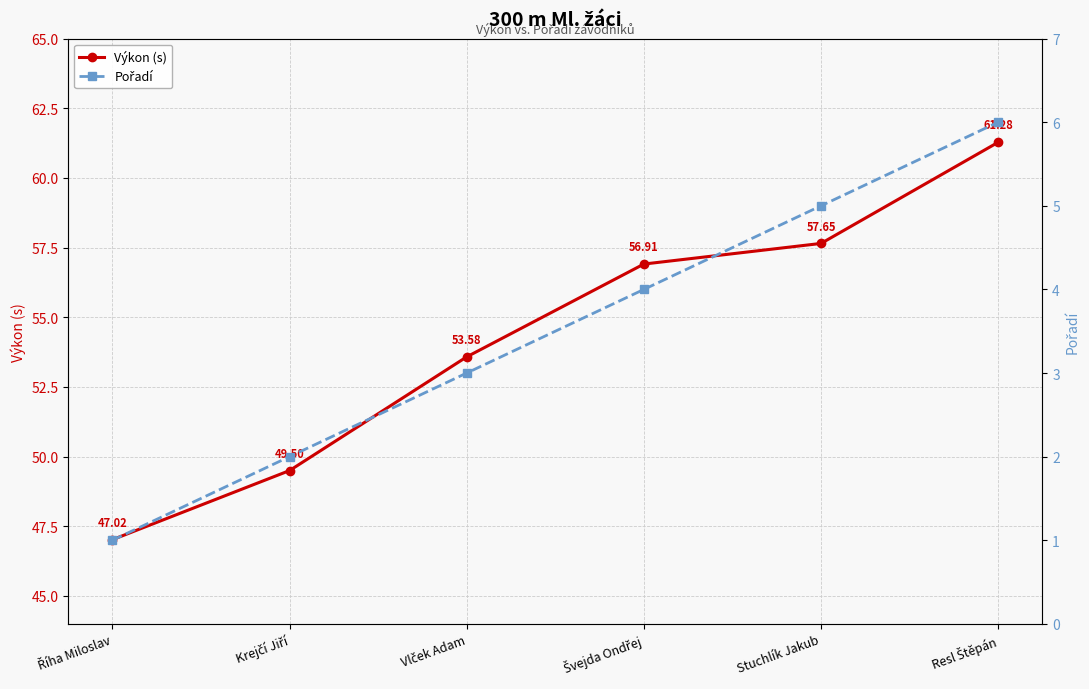

Is the value of Výkon (s) at Švejda Ondřej greater than the value of Pořadí at Stuchlík Jakub?

Yes